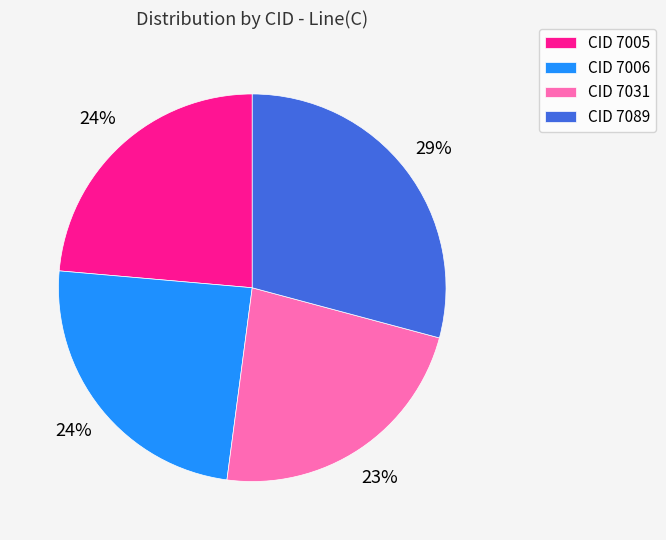

How many segments does this pie chart have?

4